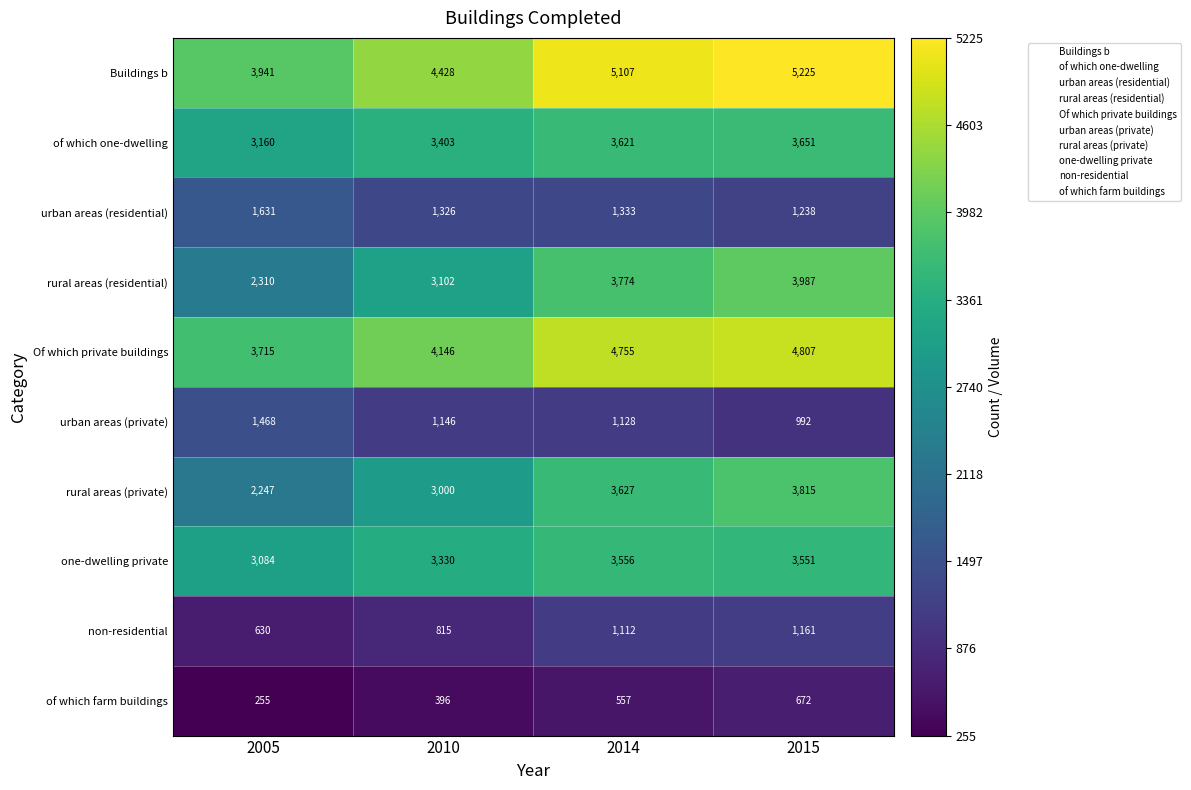

Rank the series by their maximum value, from highest to lowest.

Buildings b, Of which private buildings, rural areas (residential), rural areas (private), of which one-dwelling, one-dwelling private, urban areas (residential), urban areas (private), non-residential, of which farm buildings